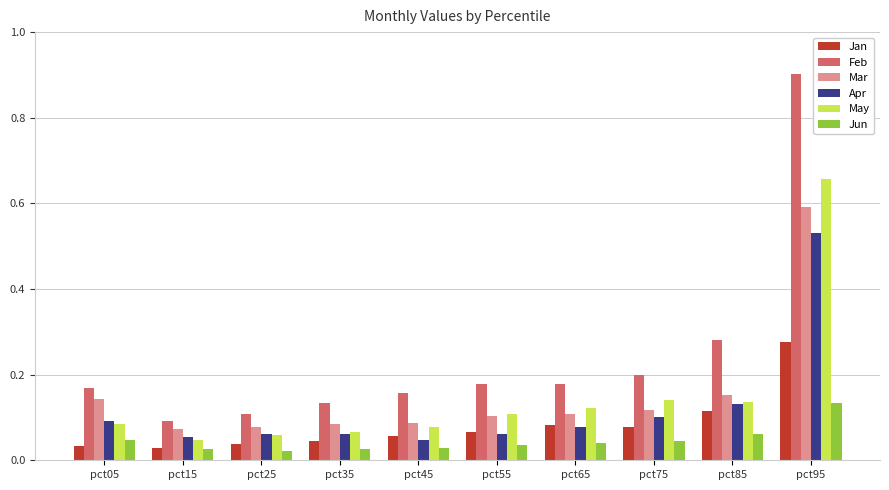

How many Mar values are between 0 and 1?

10